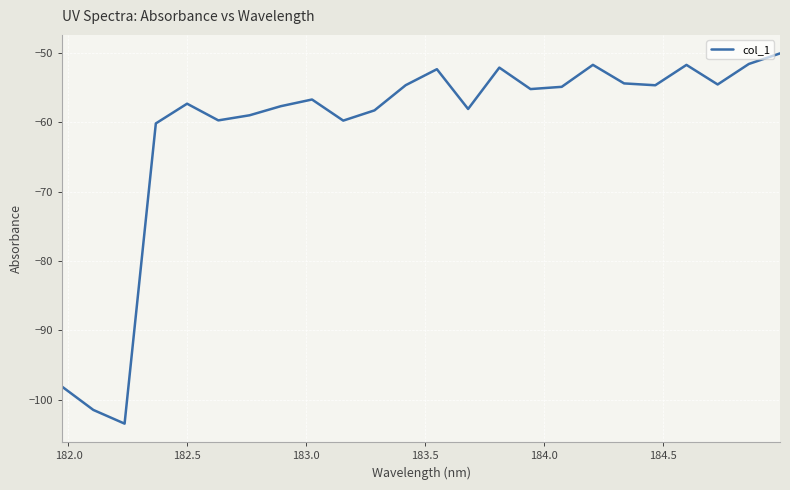

What is the smallest value displayed?

-103.4